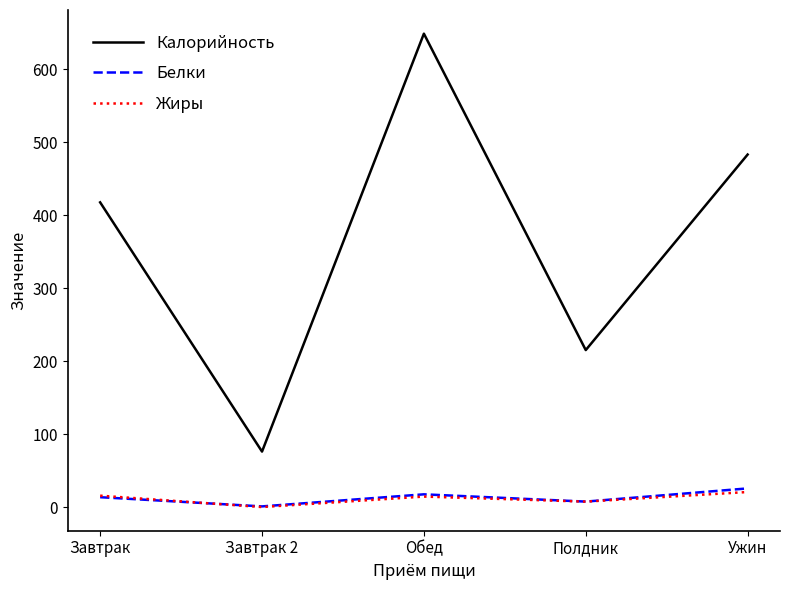

What are all the series names shown in the legend?

Калорийность, Белки, Жиры